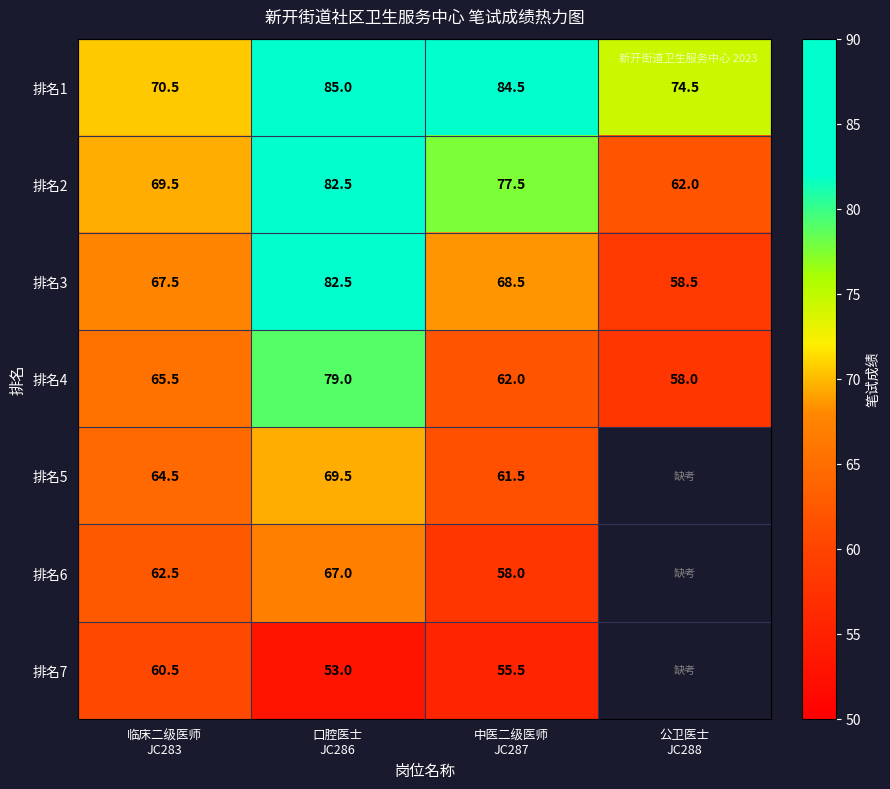

What is the difference between the second highest and second lowest values in the 排名3 series?

1.0